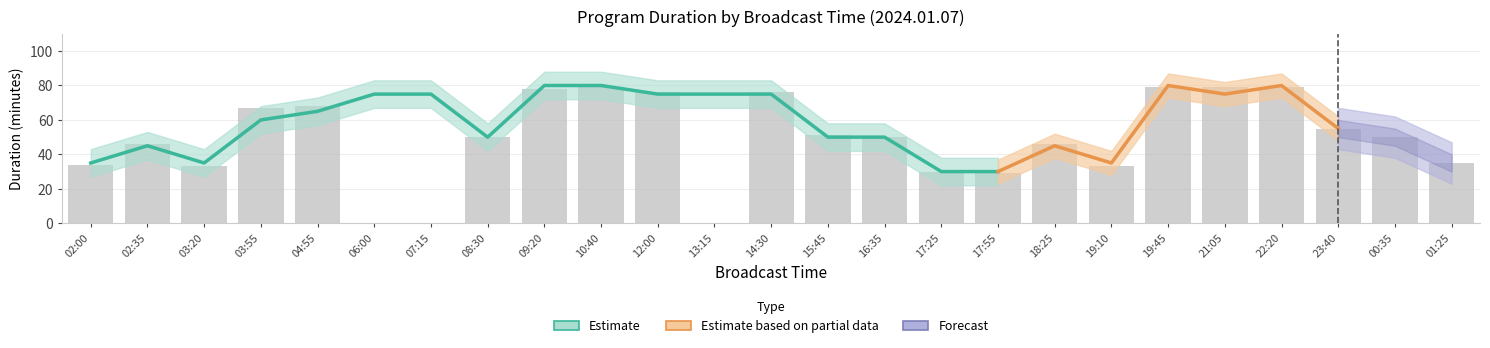

Where is 길이 nearest to the value 55?

23:40